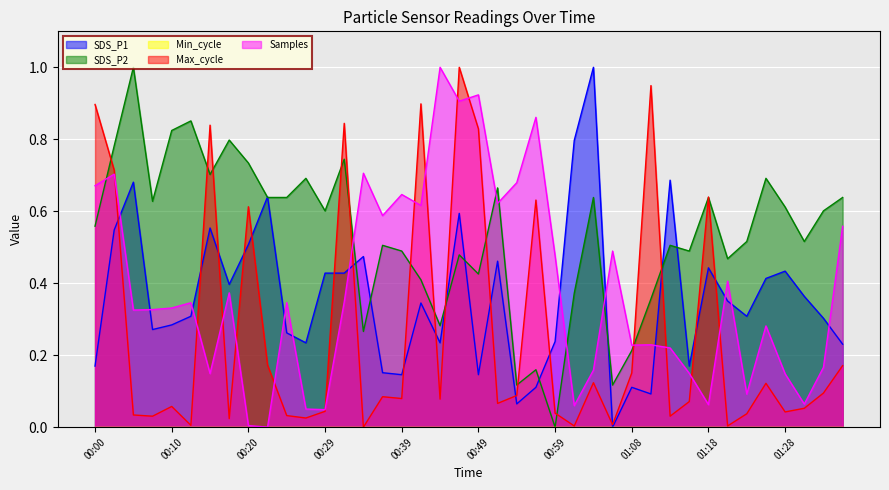

At which category is the sum across all series the highest?

00:47